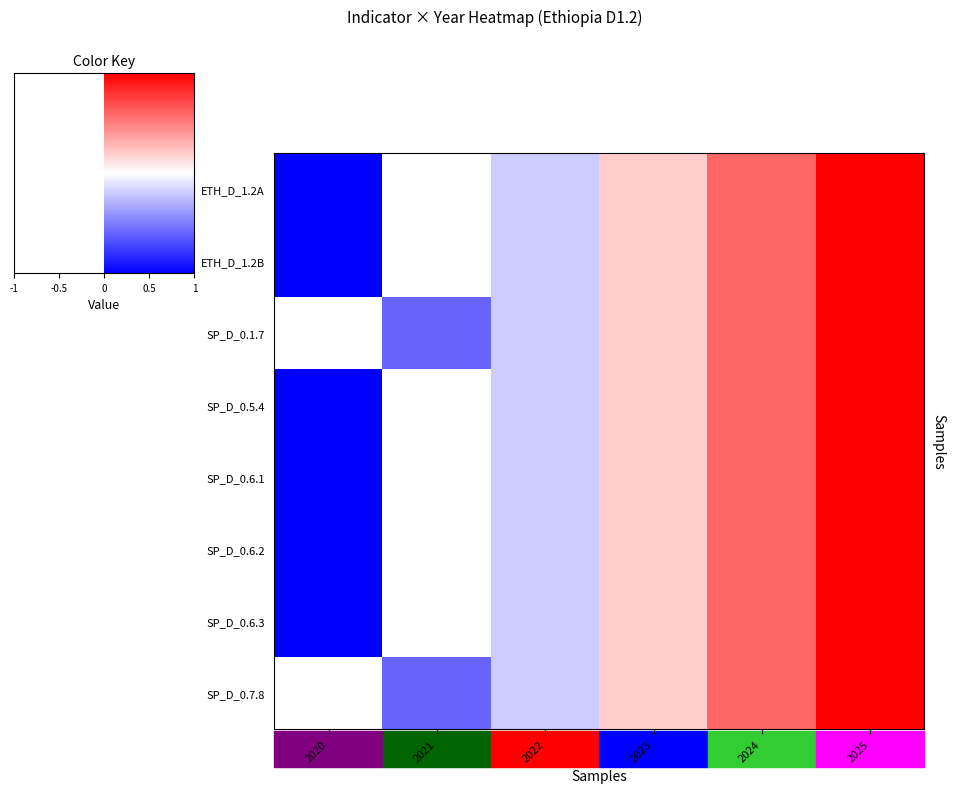

Which category has the highest value across all series?

2025